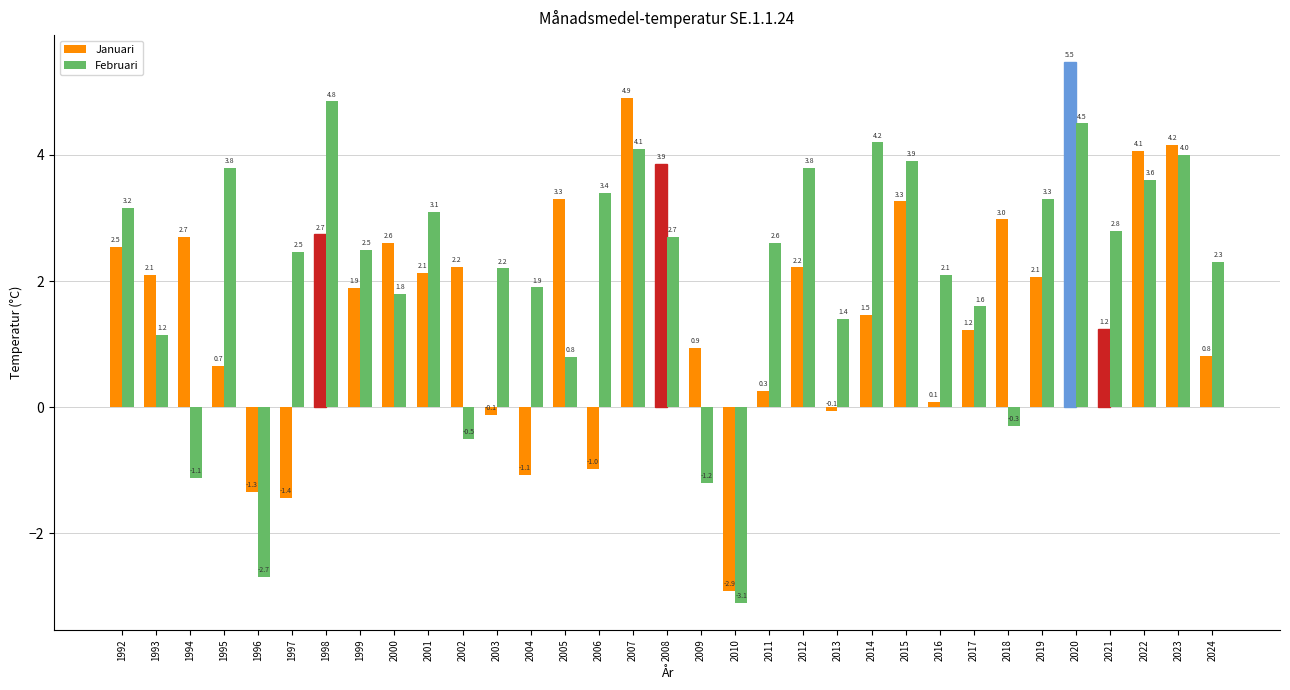

How many data points does each series have?

33